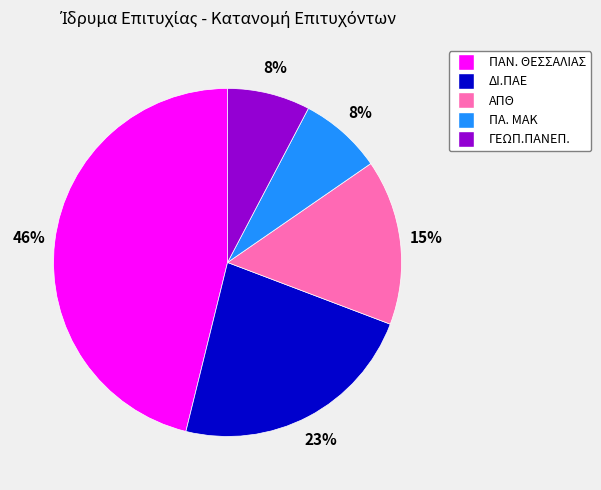

Between ΠΑΝ. ΘΕΣΣΑΛΙΑΣ and ΓΕΩΠ.ΠΑΝΕΠ., which is larger?

ΠΑΝ. ΘΕΣΣΑΛΙΑΣ